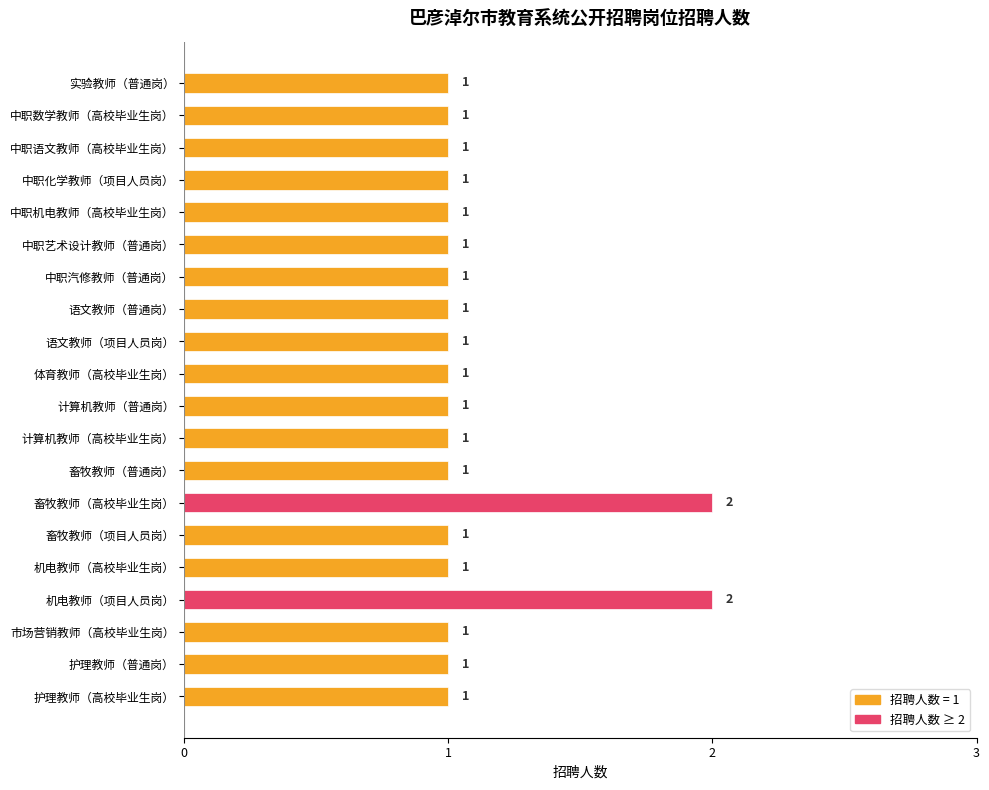

Reading top to bottom, what are all the values shown in this chart?

1	1	1	1	1	1	1	1	1	1	1	1	1	2	1	1	2	1	1	1